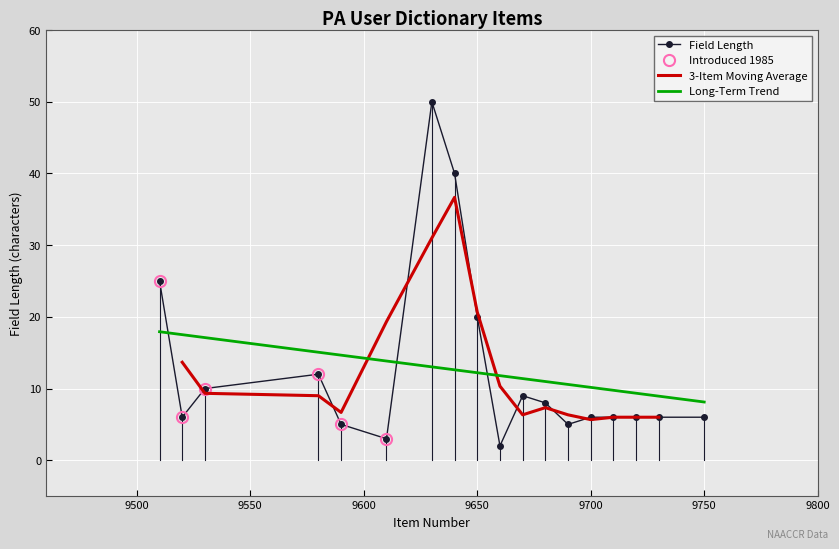

Is it true that Long-Term Trend equals 17.8 at 9700?

False